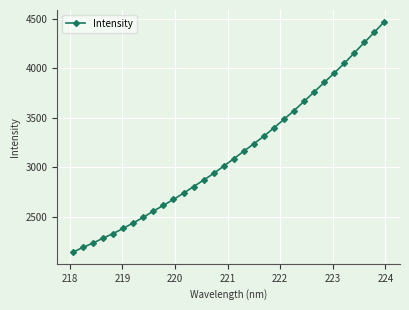

How many data points are less than 3087?

16